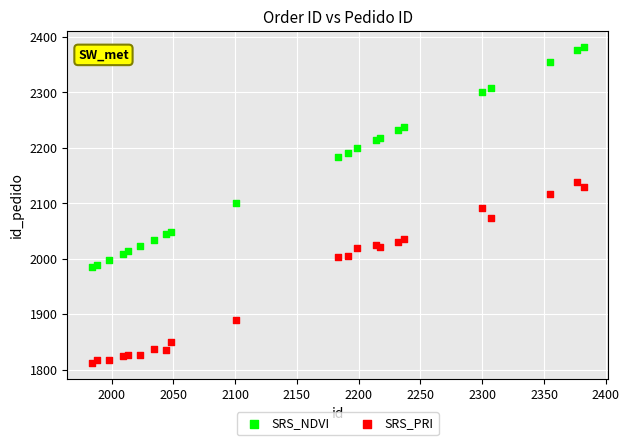

Which series contains the highest Y value?

SRS_NDVI